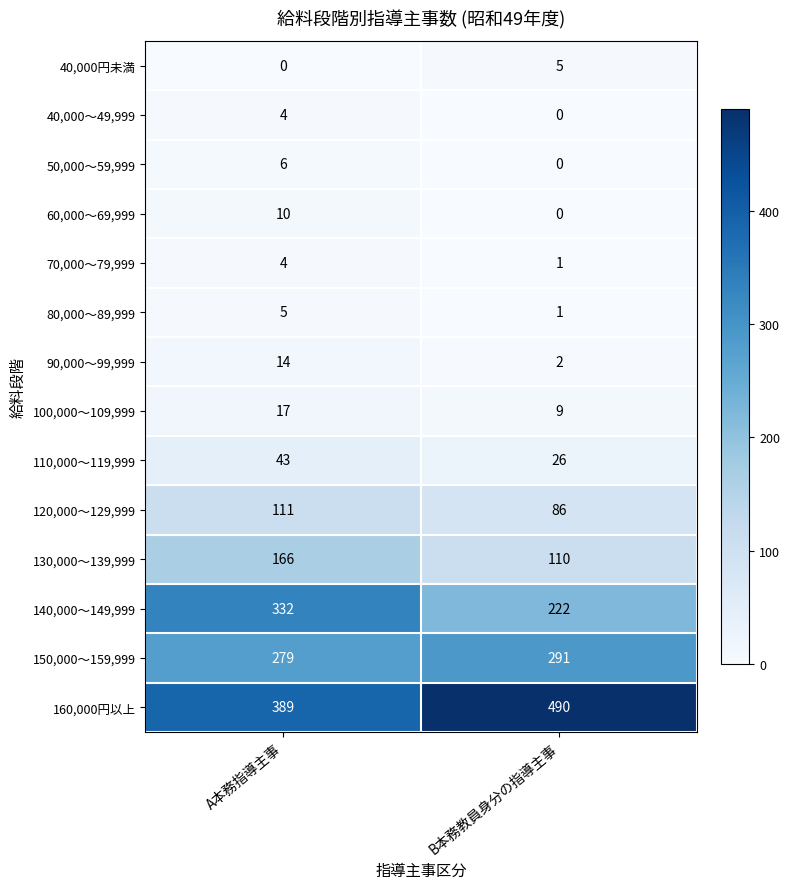

Is it true that 70,000～79,999 equals 1 at B本務教員身分の指導主事?

True